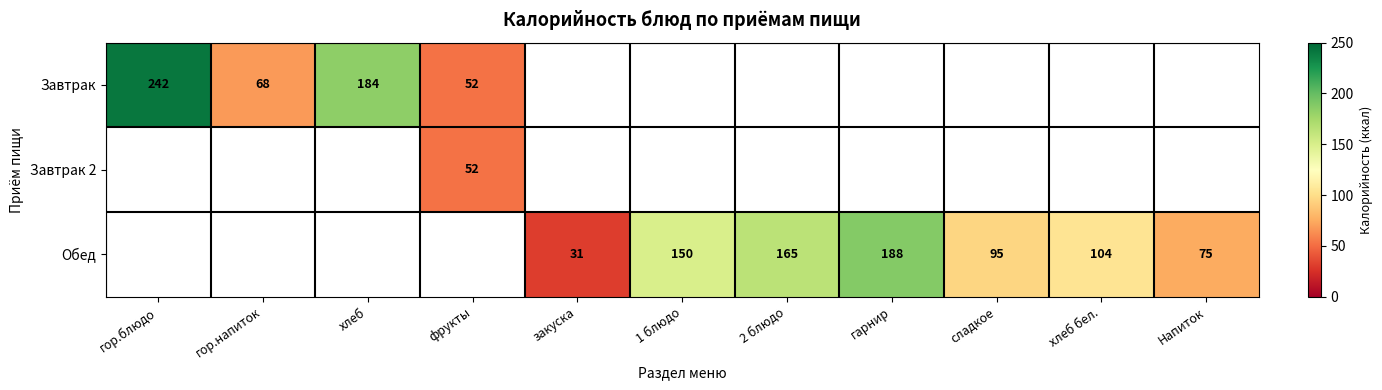

How many data points does each series have?

11